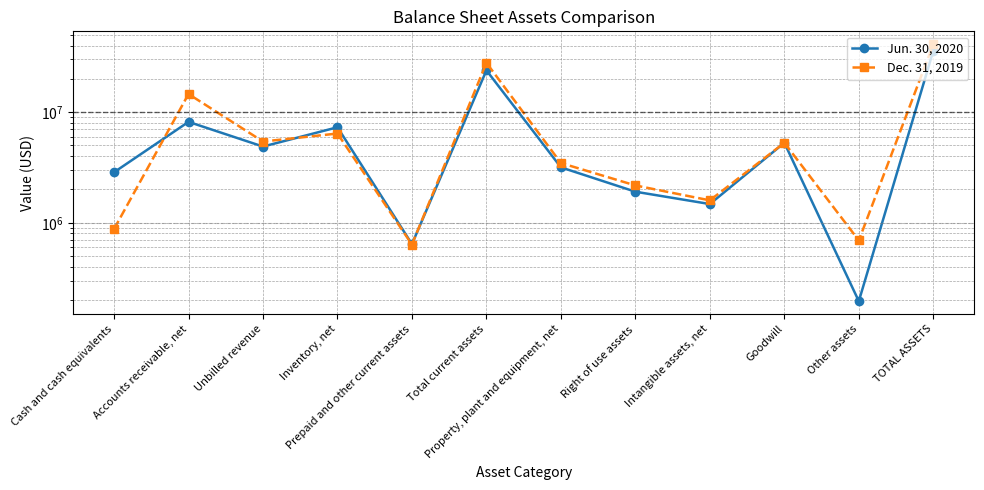

What is the value of the Dec. 31, 2019 point at the 11th from the left?

691941